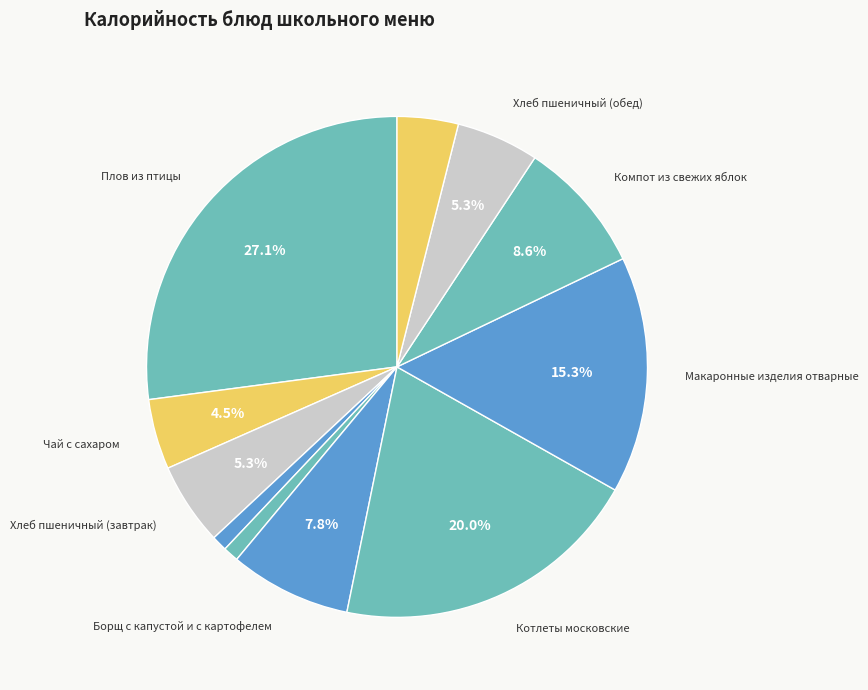

Which slice is the largest?

Плов из птицы